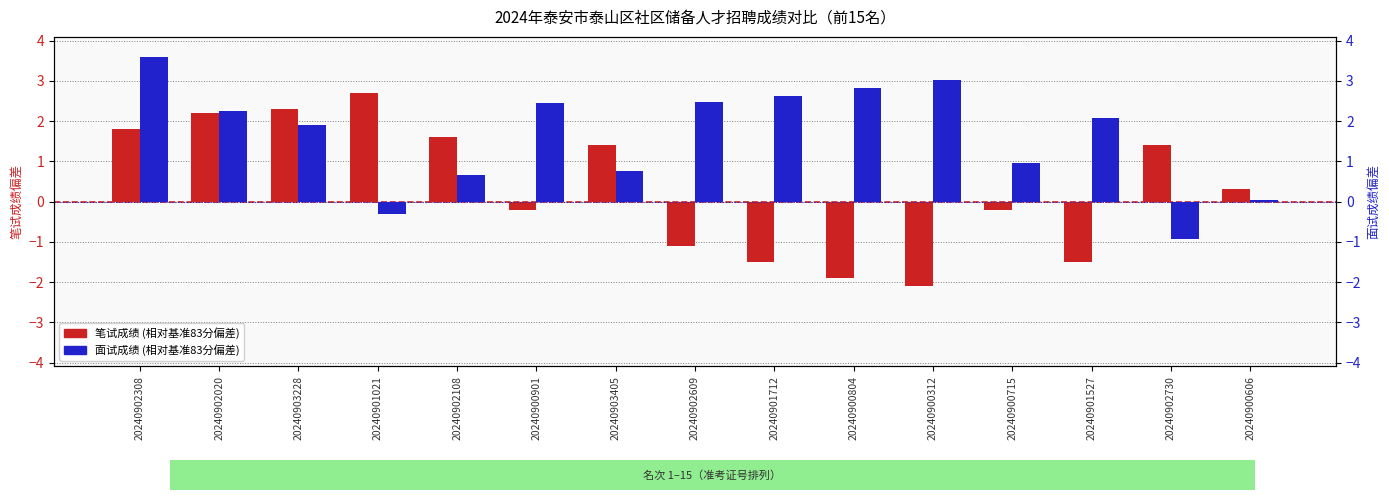

At which category does the chart reach its peak across all series?

20240902308